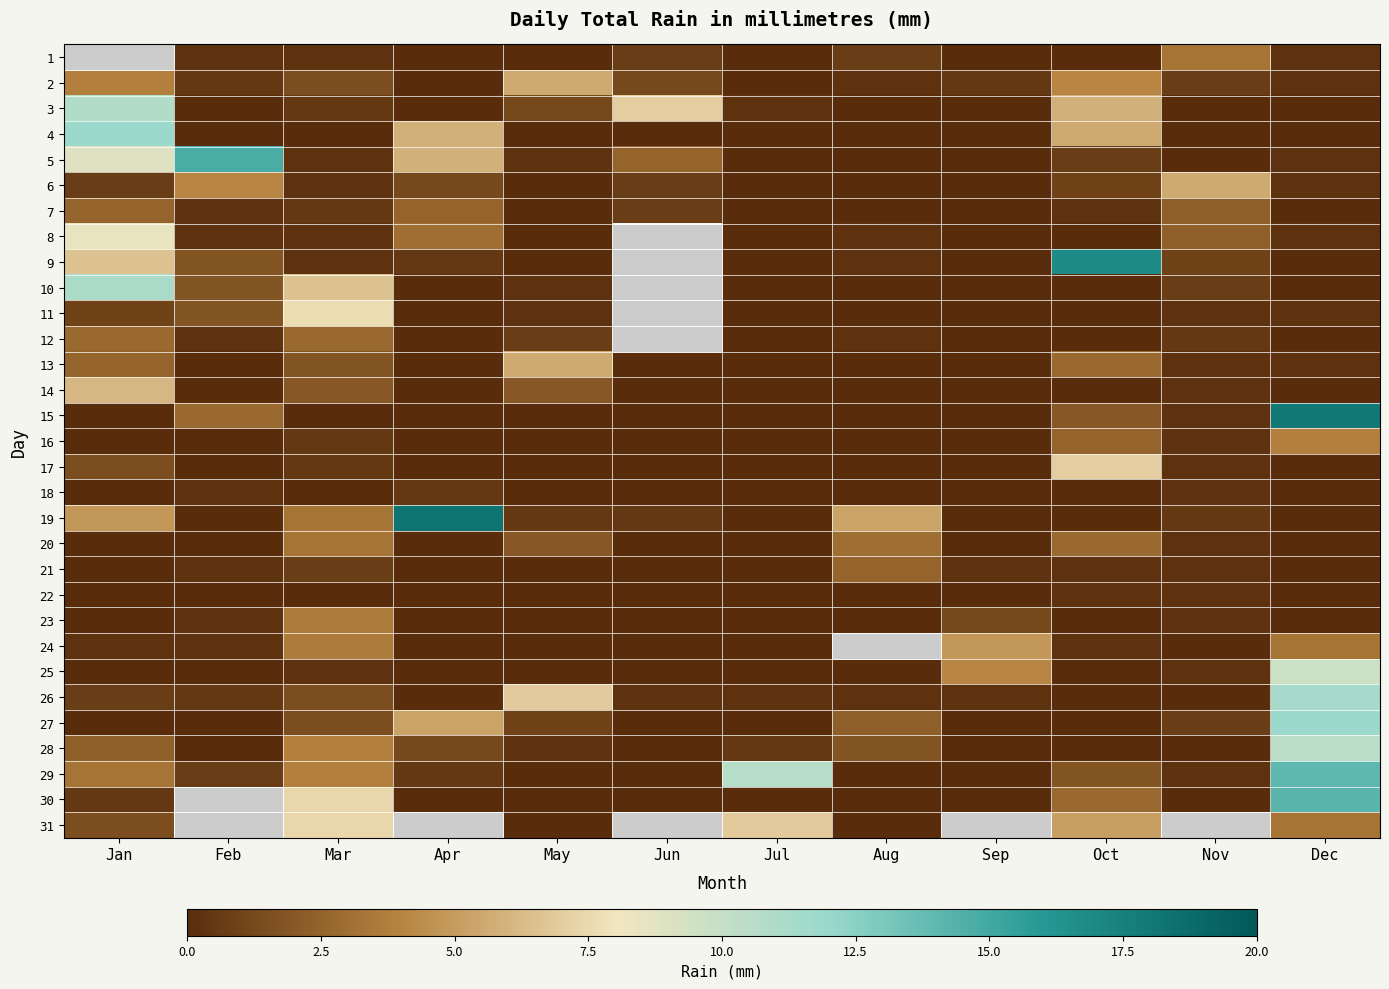

At which category is the sum across all series the highest?

Dec